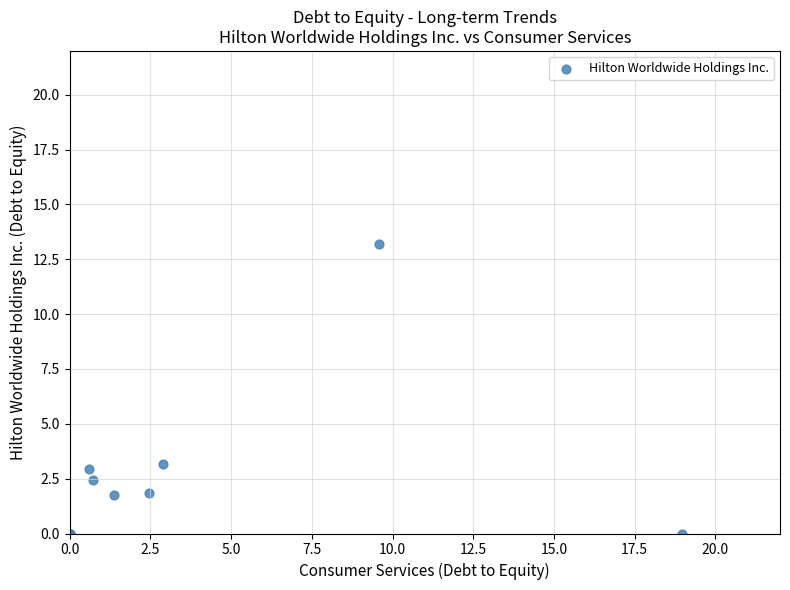

What Y value in the scatter plot is closest to 6?

3.2